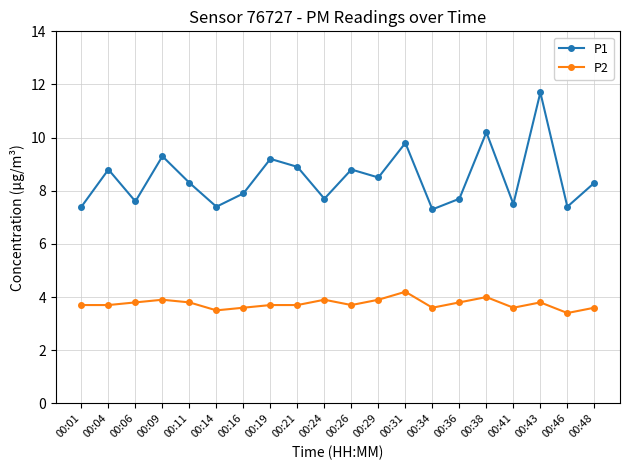

The P1 series shows 8.8 at 00:04. True or false?

True